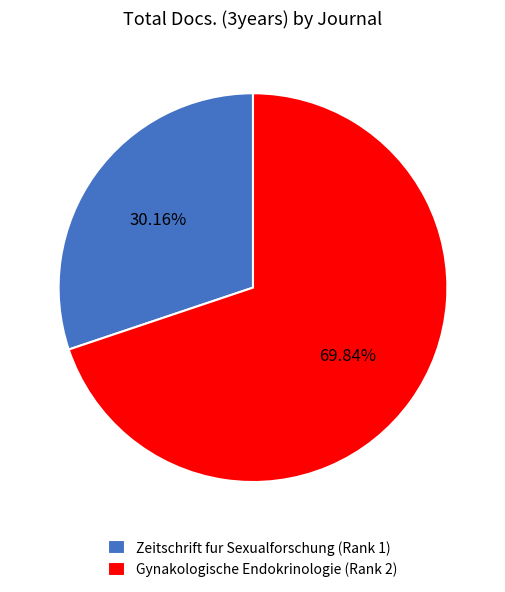

Which category has the smallest portion of the pie?

Zeitschrift fur Sexualforschung (Rank 1)